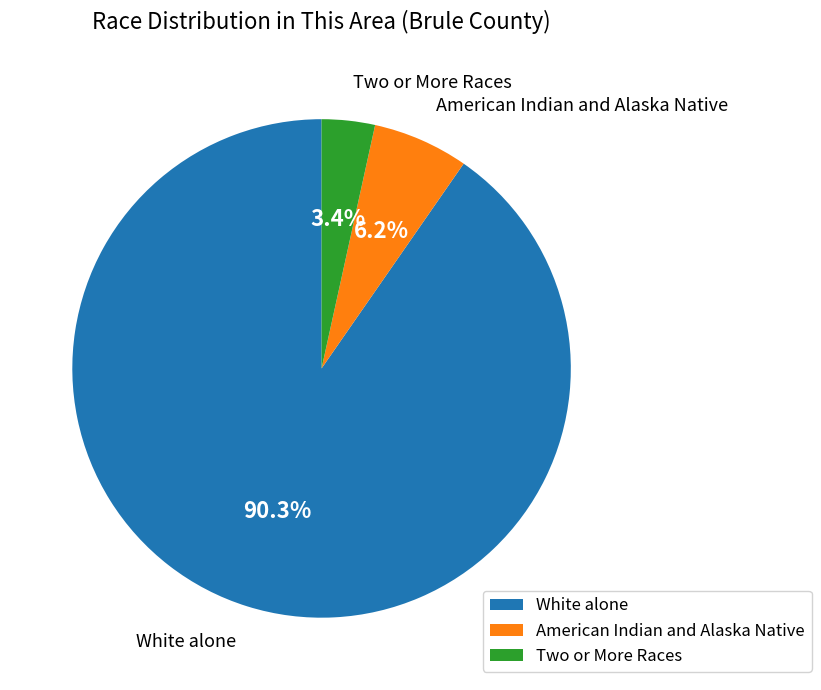

Which category has the biggest portion of the pie?

White alone